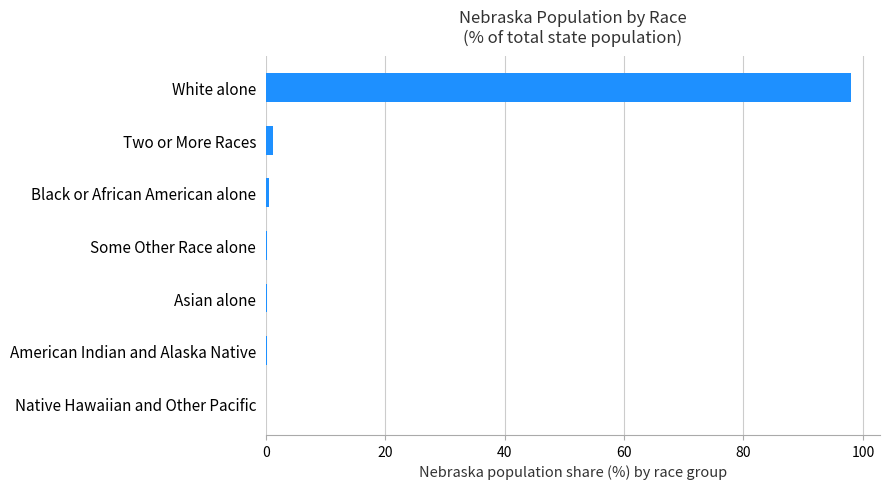

Are the bars horizontal?

Yes